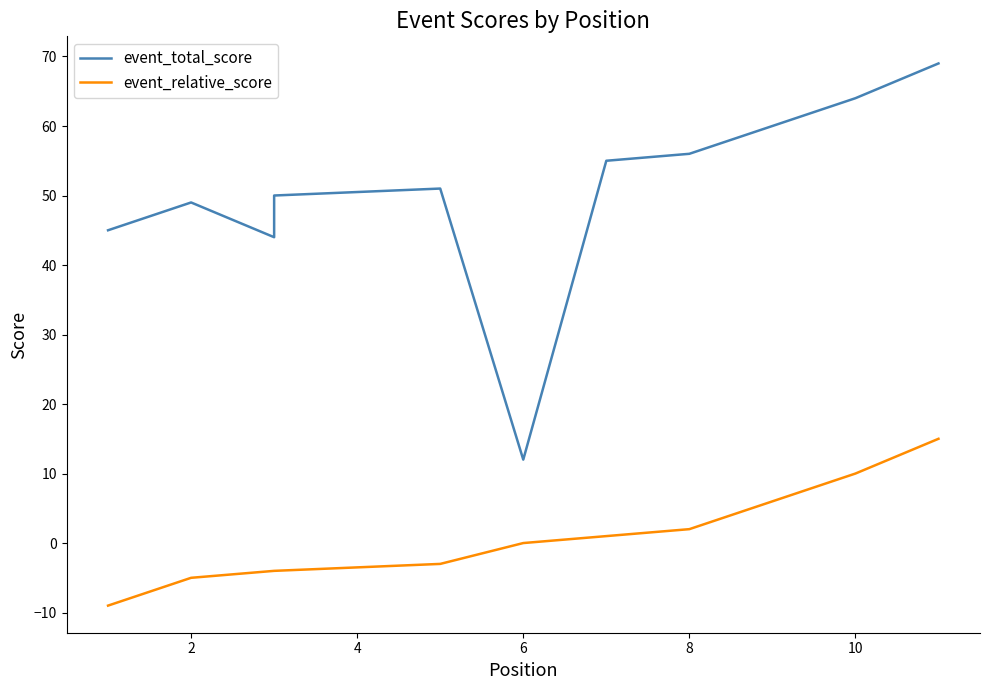

Rank the series by their maximum value, from lowest to highest.

event_relative_score, event_total_score